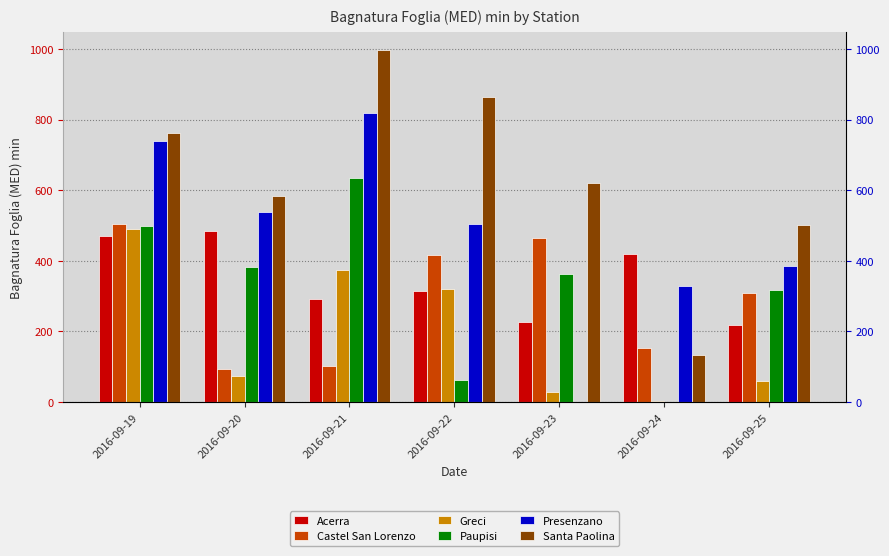

True or false: Paupisi has a value of 522.4 at 2016-09-23.

False